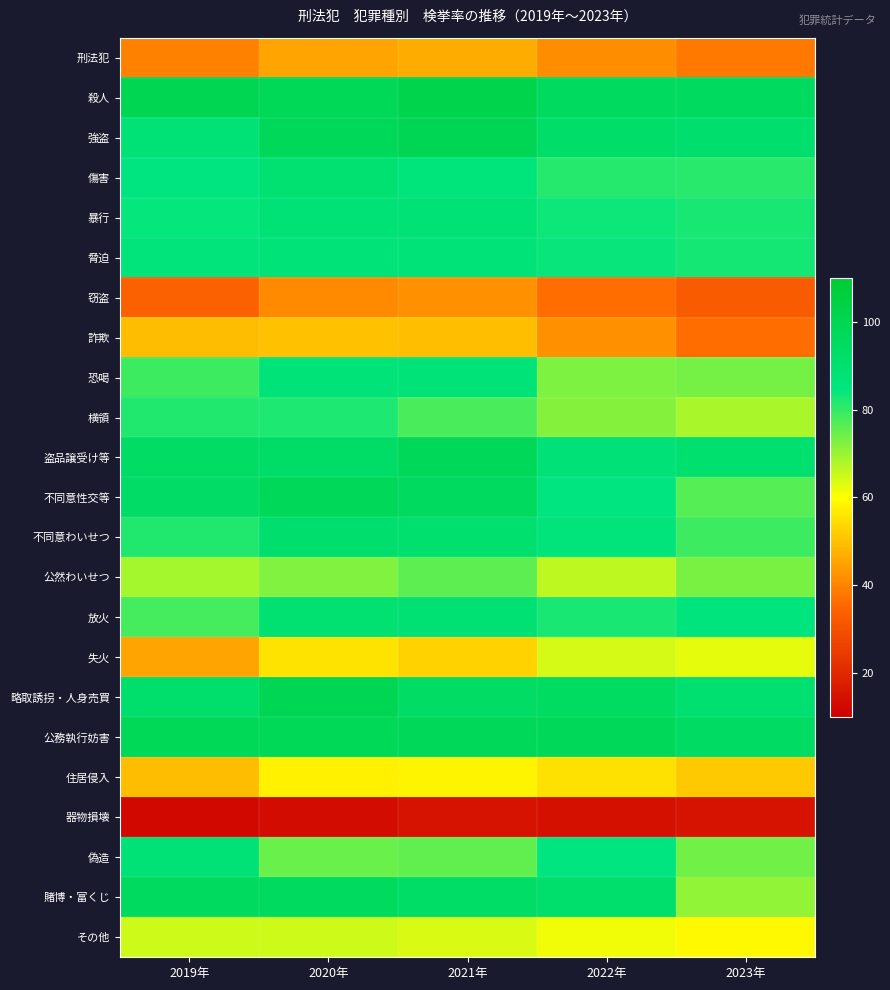

At which category does the chart reach its peak across all series?

2021年